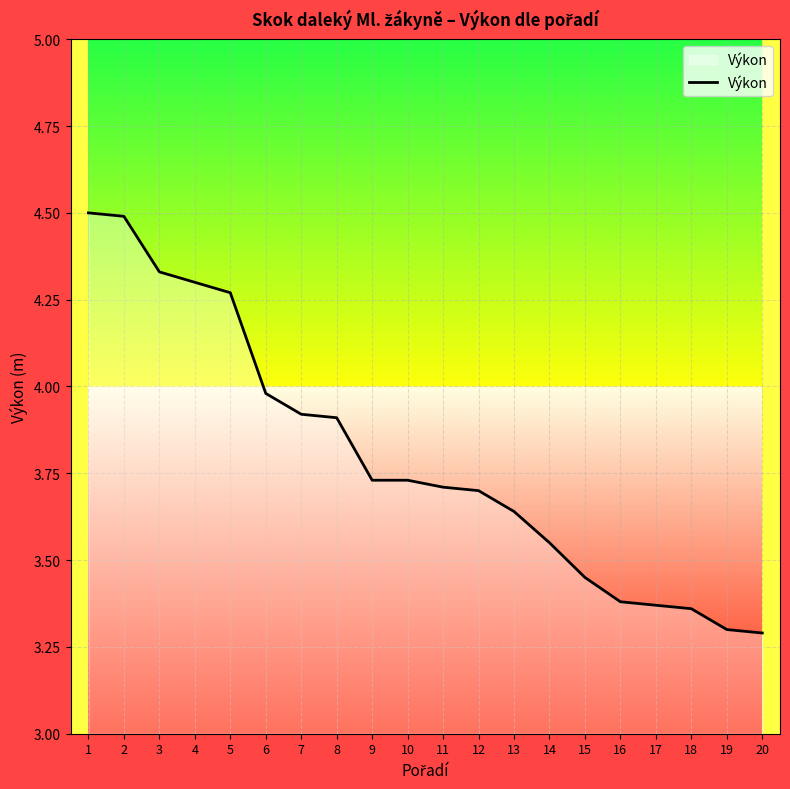

What is the sum of all values?

75.9